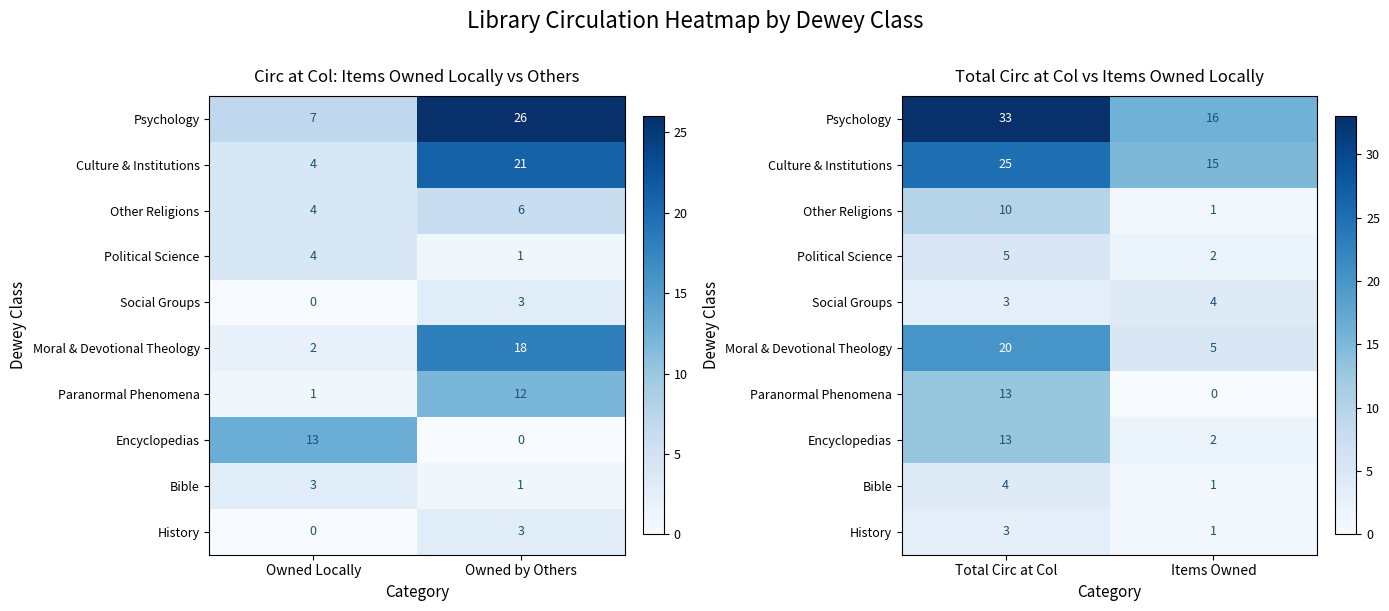

Where is Other Religions nearest to the value 5?

Items Owned